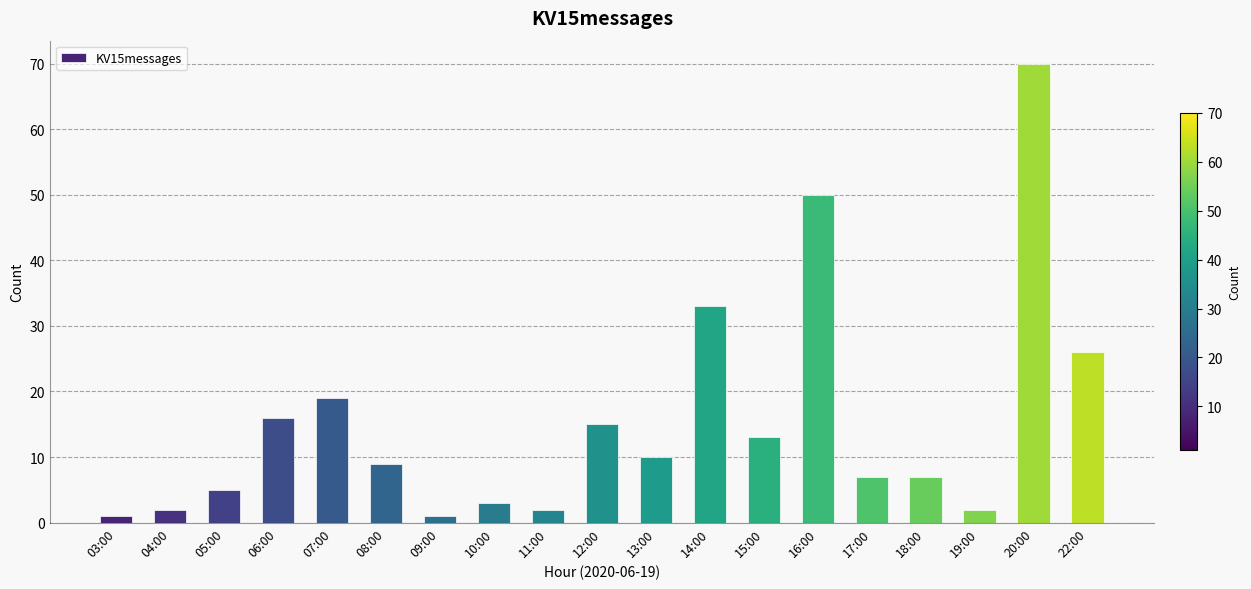

What is the change in value from 05:00 to 09:00?

-4